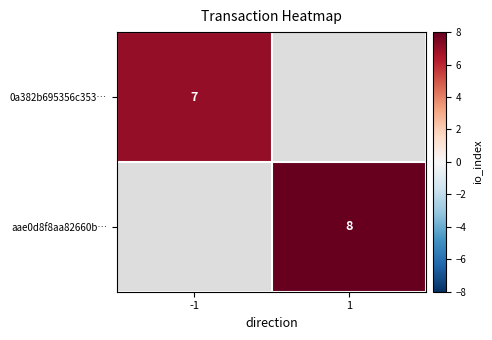

The 0a382b695356c353… series shows 7 at -1. True or false?

True